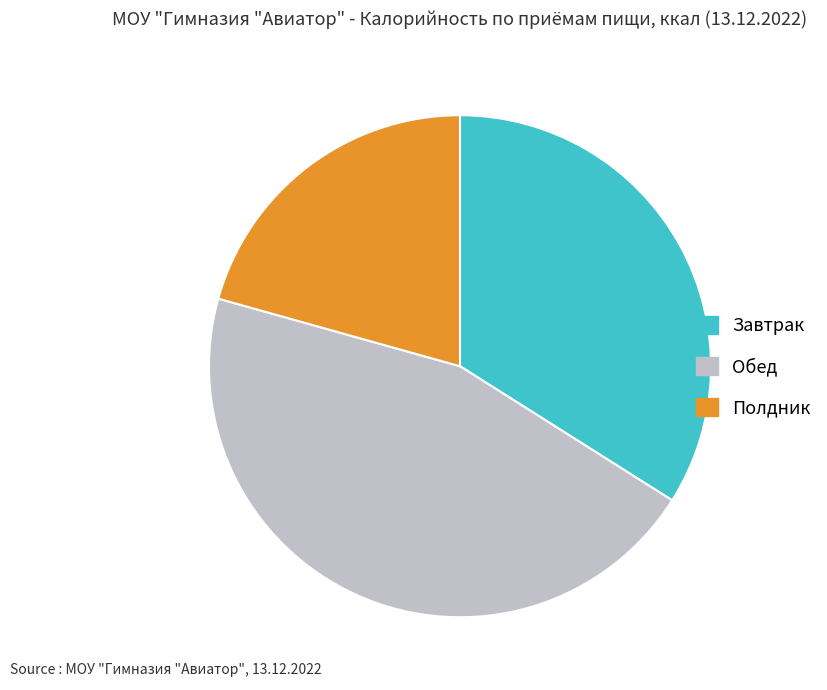

Combined, do Обед and Завтрак account for over 50%?

Yes